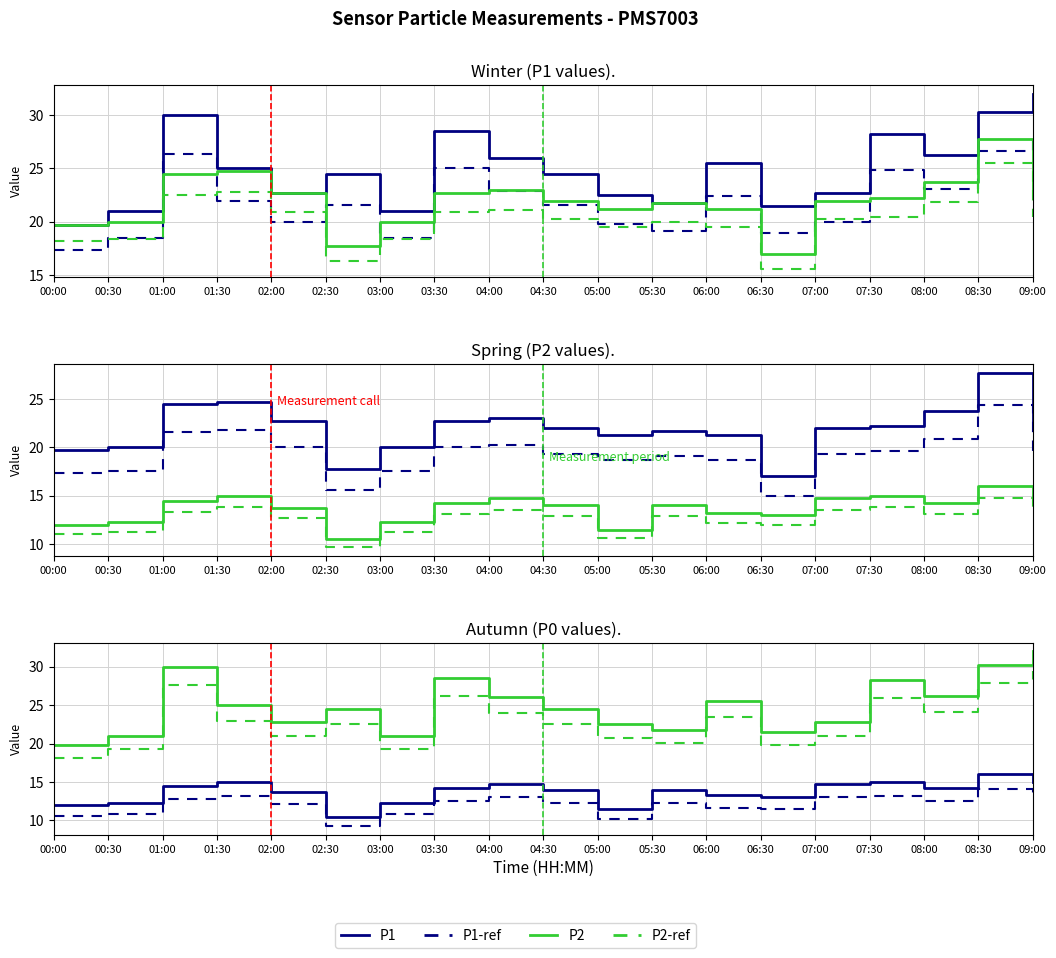

What is the difference between the highest and lowest values at 01:00?

17.2